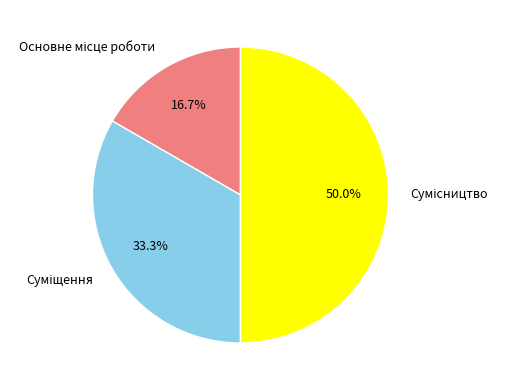

Which slice is the largest?

Сумісництво